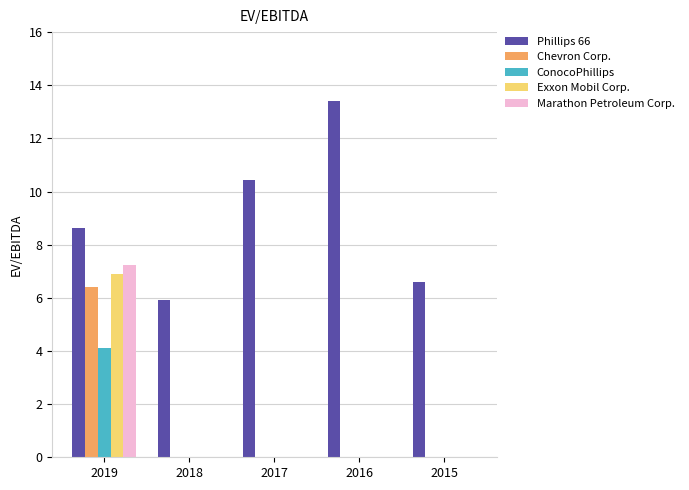

Count the number of categories in the chart.

5